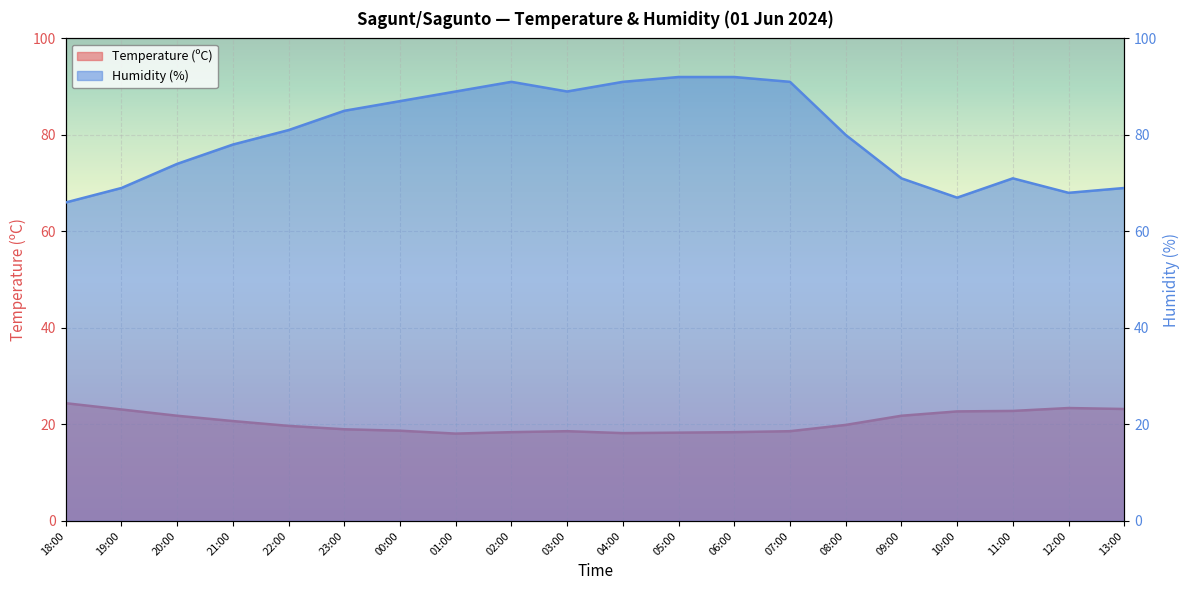

Reading left to right, extract all data points from this chart.

Temperature (ºC): 24.4	23.1	21.8	20.7	19.7	19.0	18.7	18.1	18.4	18.6	18.2	18.3	18.4	18.6	19.9	21.8	22.7	22.8	23.4	23.2
Humidity (%): 66.0	69.0	74.0	78.0	81.0	85.0	87.0	89.0	91.0	89.0	91.0	92.0	92.0	91.0	80.0	71.0	67.0	71.0	68.0	69.0